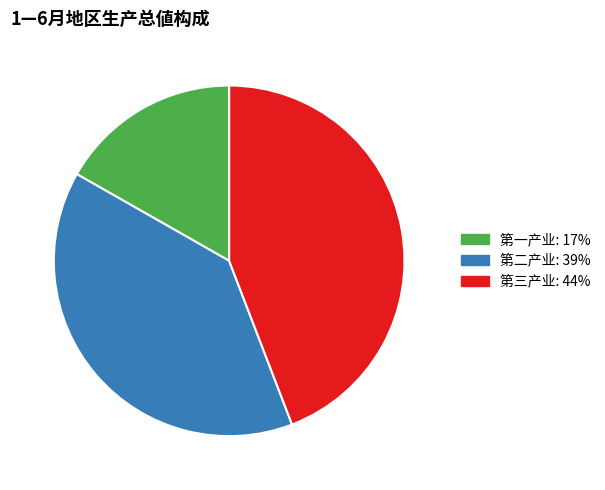

Is it true that 第三产业 is 44% of the pie?

True